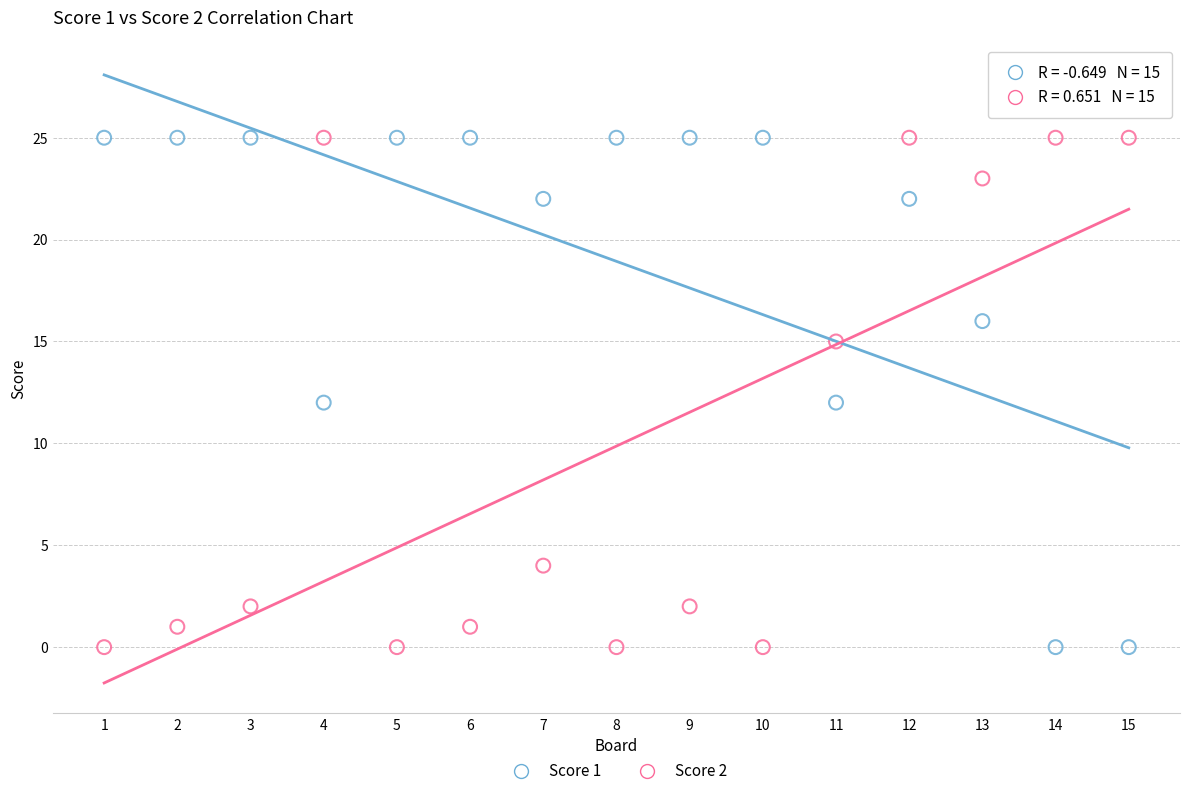

Across all data points, what is the range of Y values (max minus min)?

25